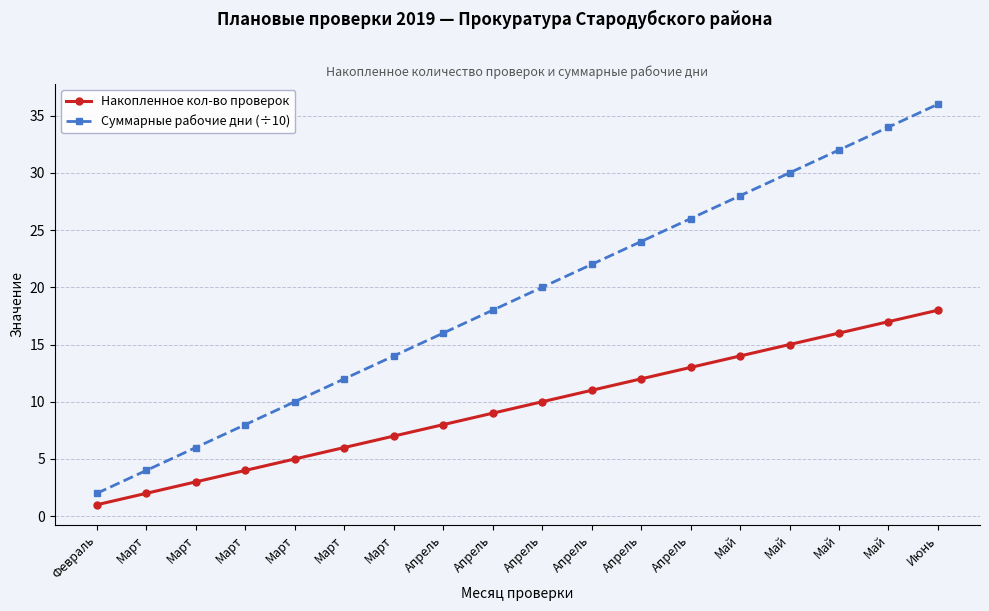

Rank the series at Апрель from lowest to highest value.

Накопленное кол-во проверок, Суммарные рабочие дни (÷10)